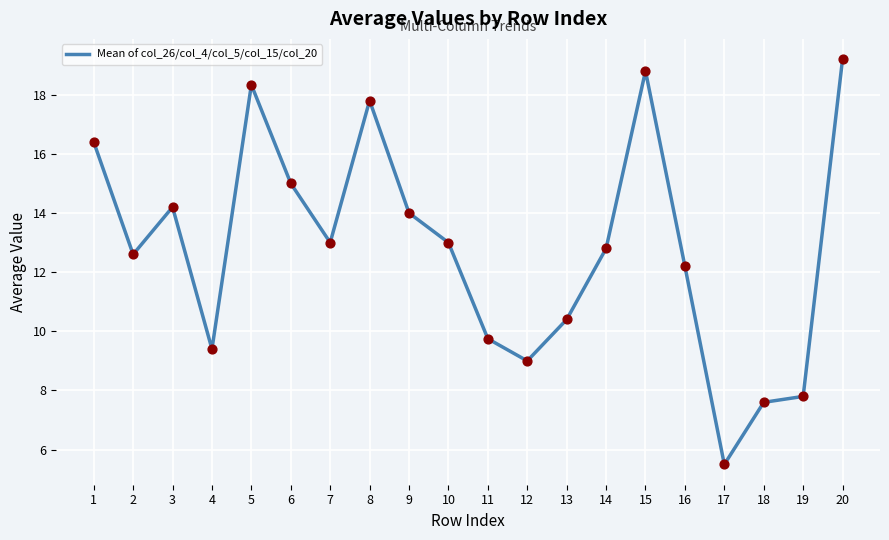

What is the change in value from 13 to 16?

+1.8